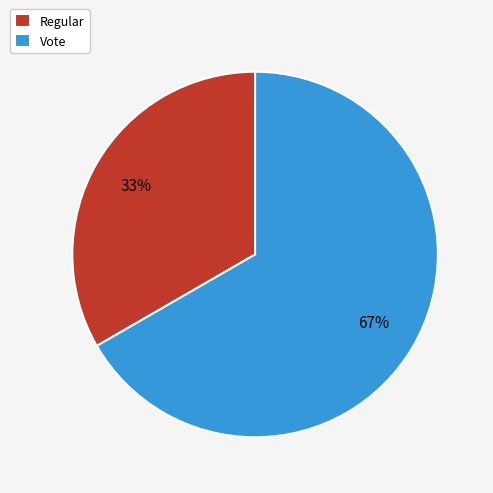

What percentage is the Regular slice, to the nearest percent?

33%